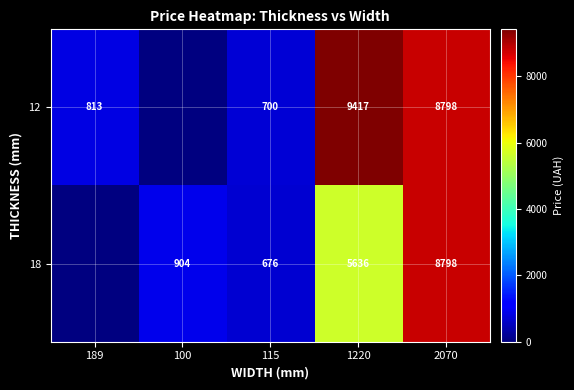

Which series changed the most between 115 and 1220?

12